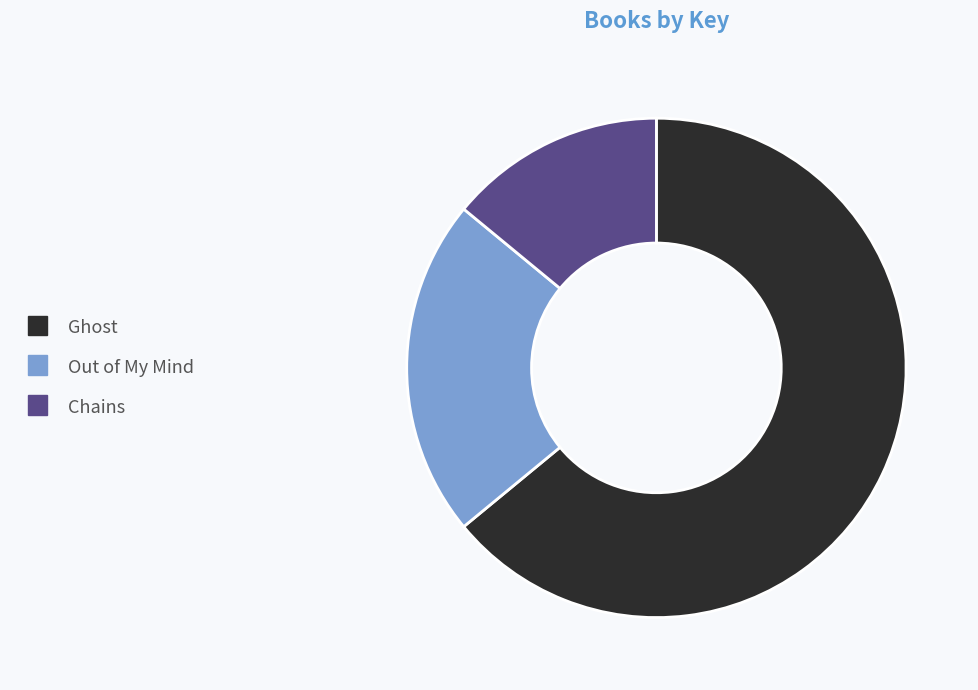

The Chains slice represents 25% of the pie. True or false?

False